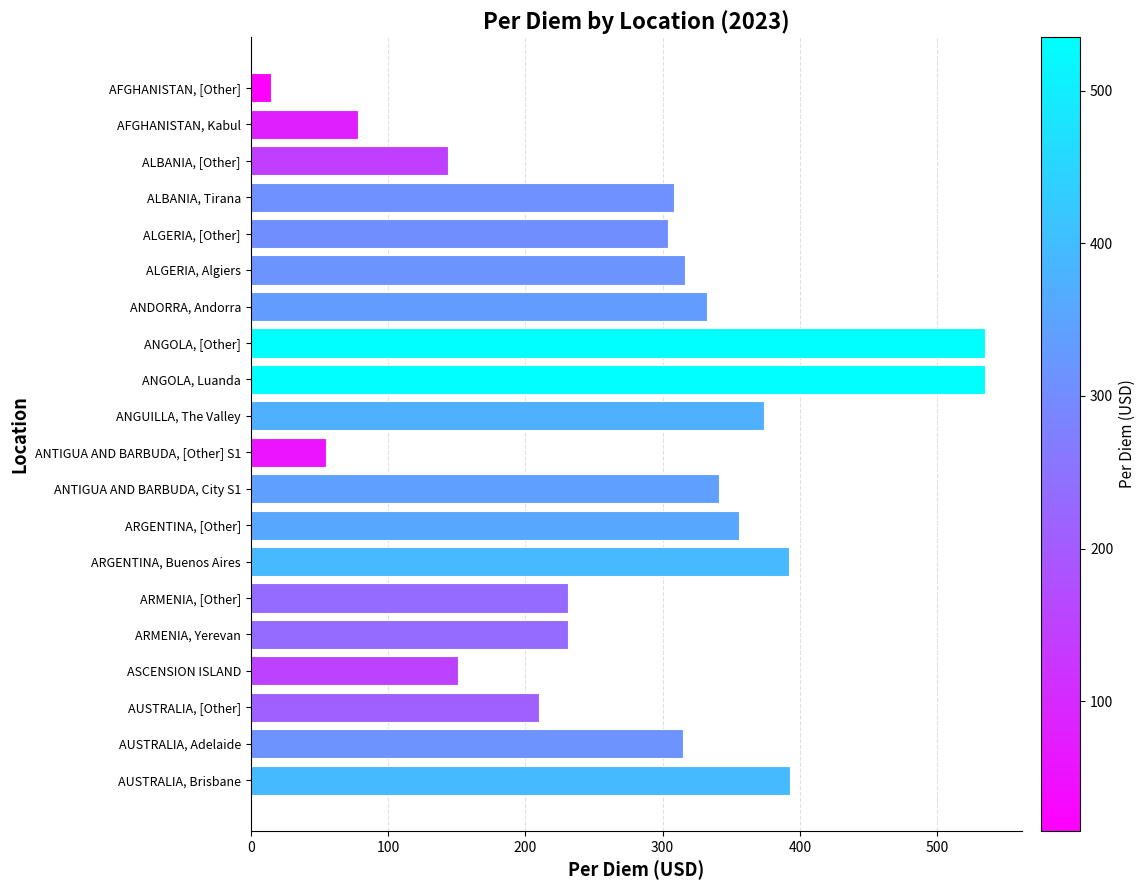

What is the smallest value displayed?

15